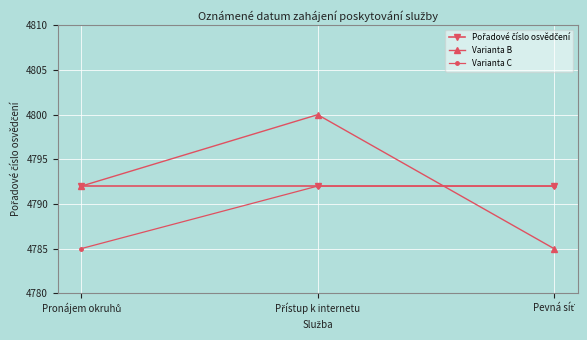

What is the difference between the maximum and minimum values in the Varianta C series?

7